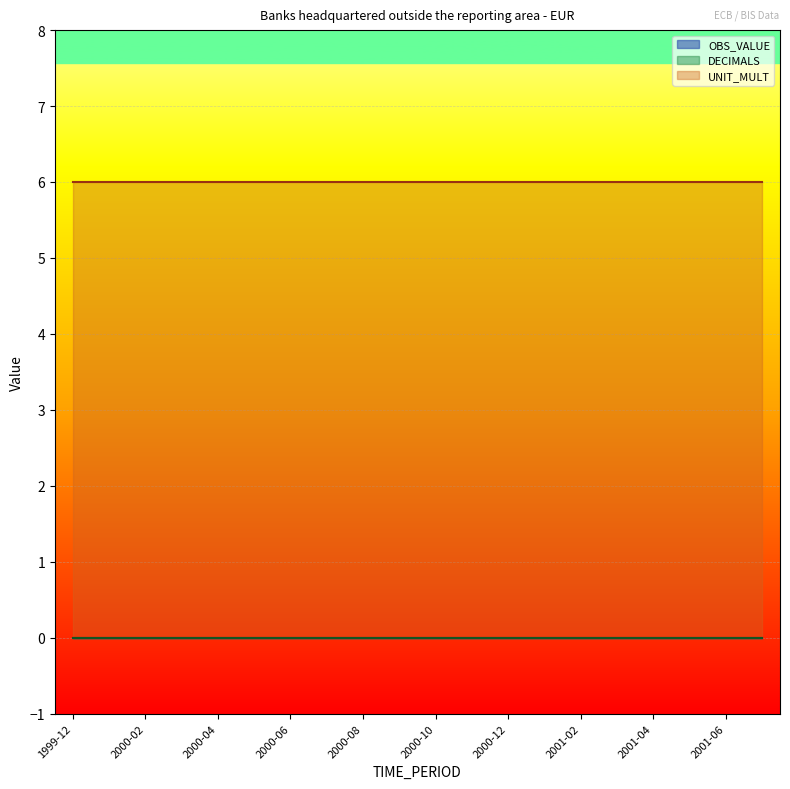

What is the label of the 7th point from the left?

2000-06